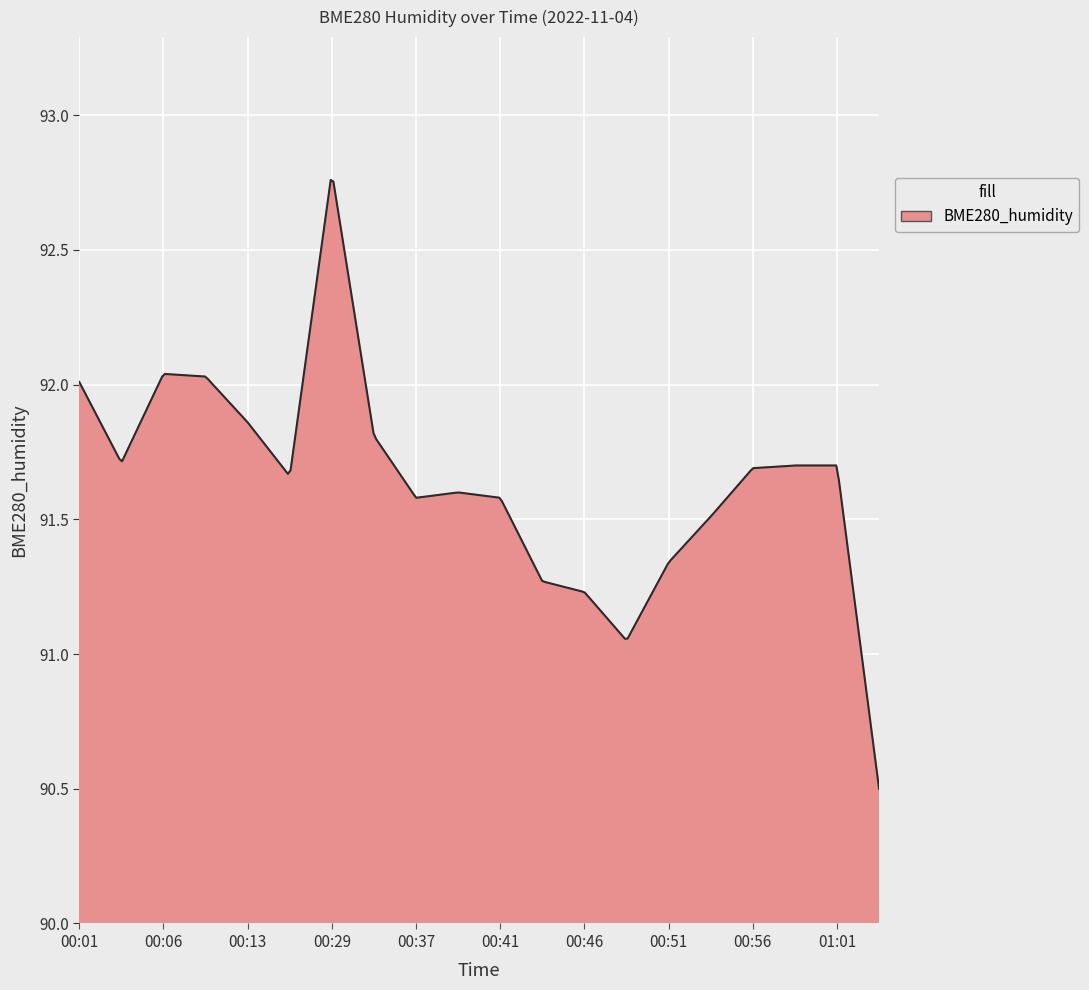

What is the minimum value shown in the chart?

90.5